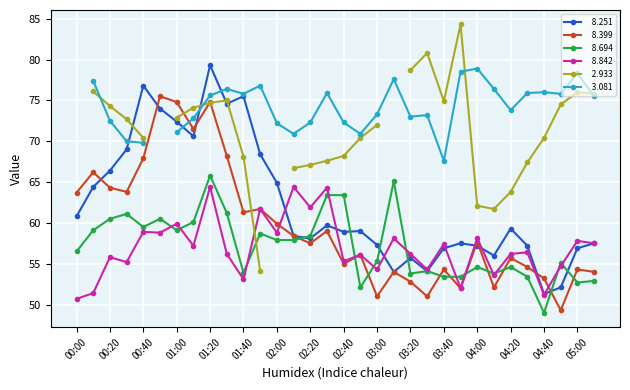

Which category has the lowest value in the   8.399 series?

04:50